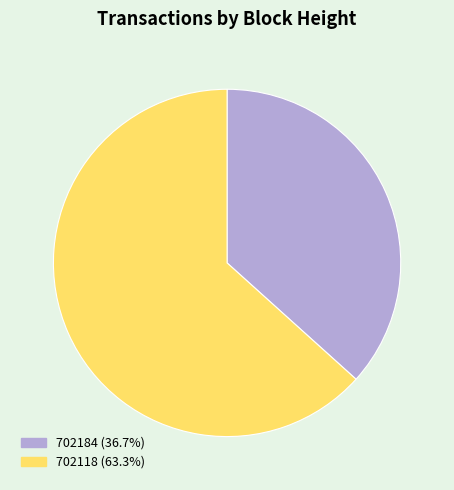

Is the sum of 702118 (63.3%) and 702184 (36.7%) greater than half?

Yes